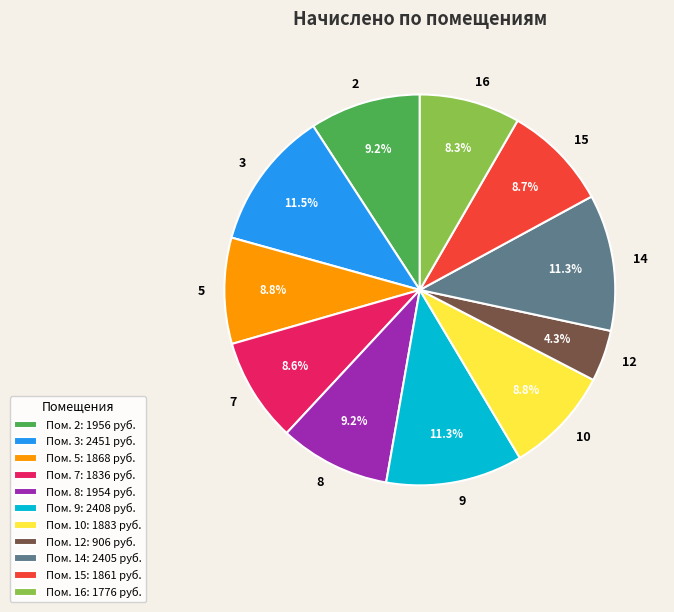

Combined, do 7 and 12 account for over 50%?

No